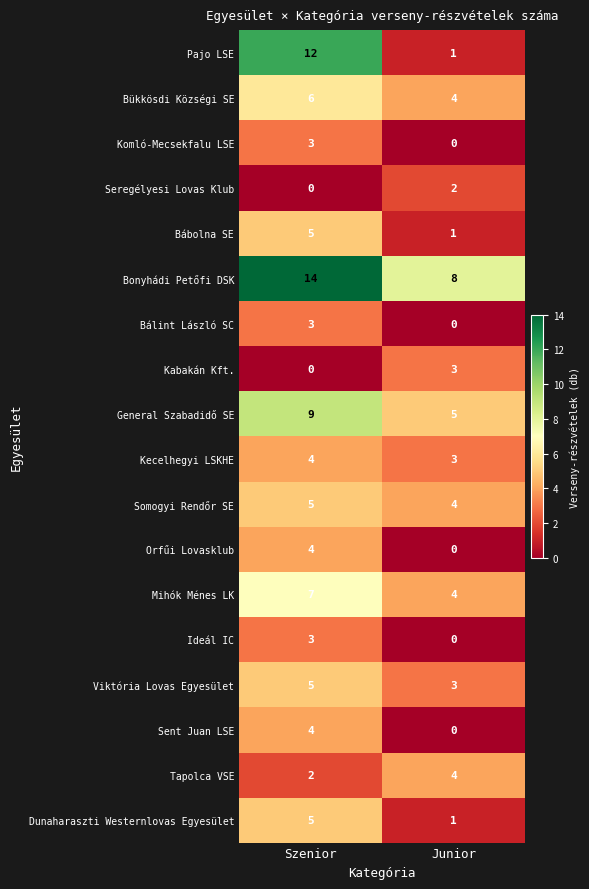

What is the total value across all series at Junior?

43